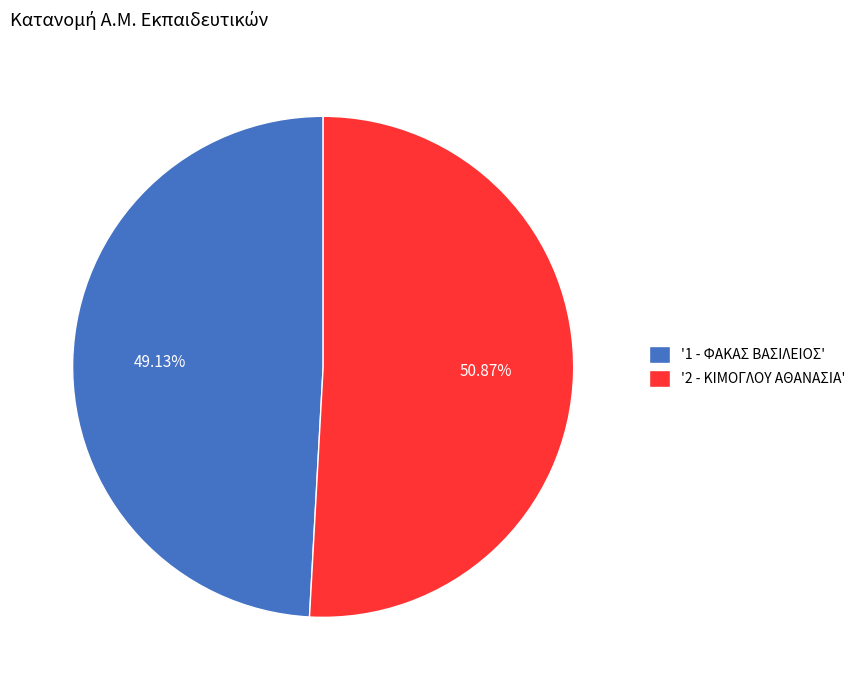

How many segments does this pie chart have?

2